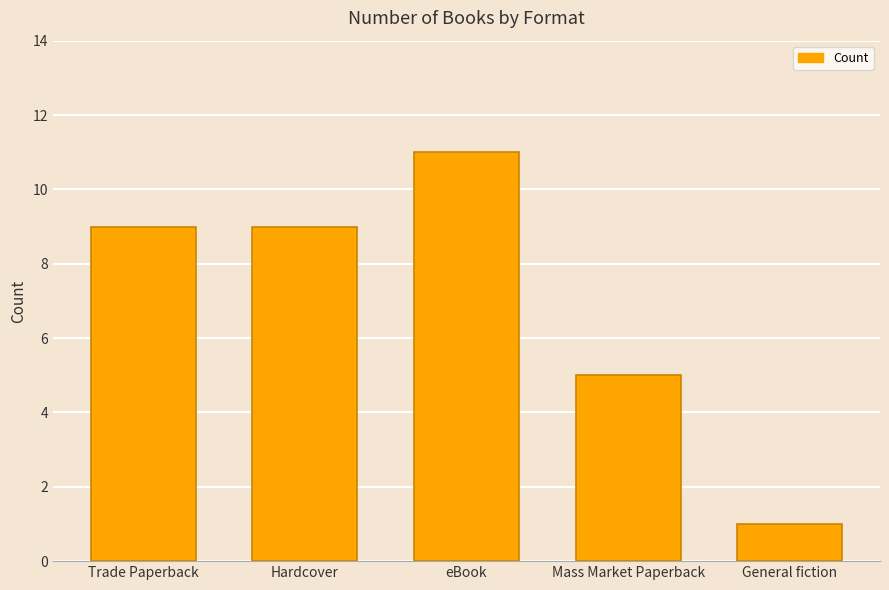

What is the label of the 3rd bar from the left?

eBook